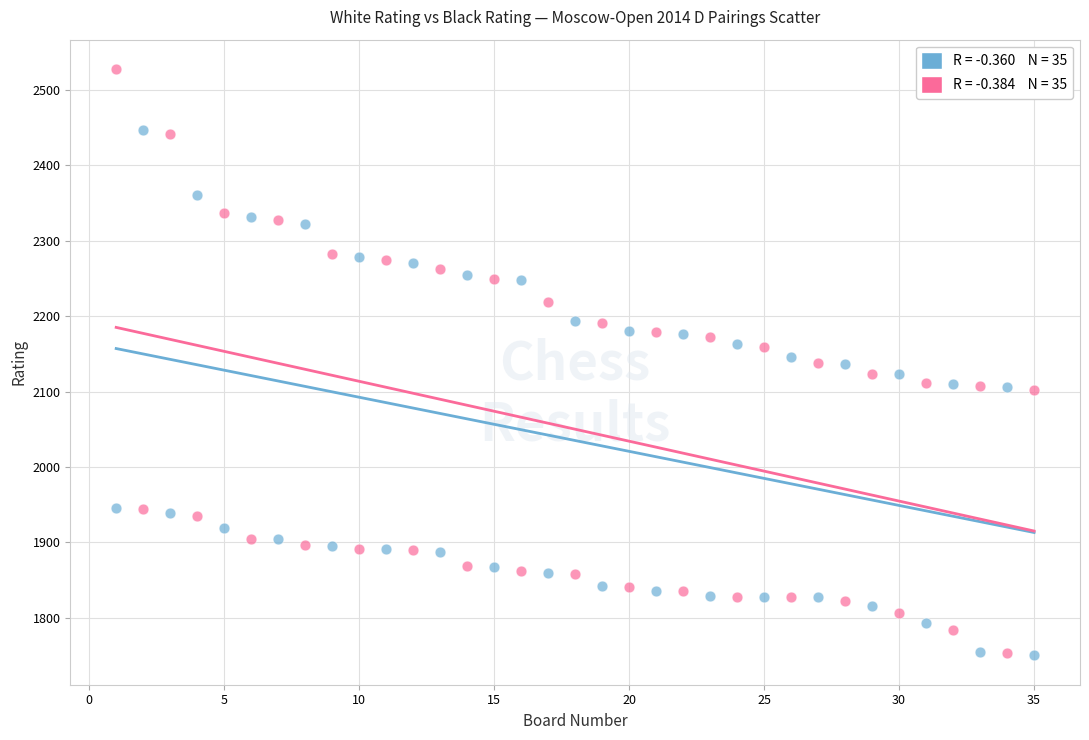

Across all data points, what is the range of X values (max minus min)?

34